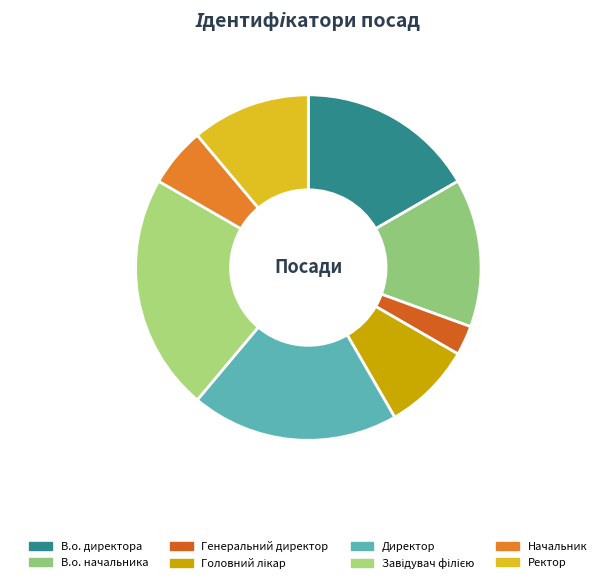

What is the largest slice in the pie chart?

Завідувач філією